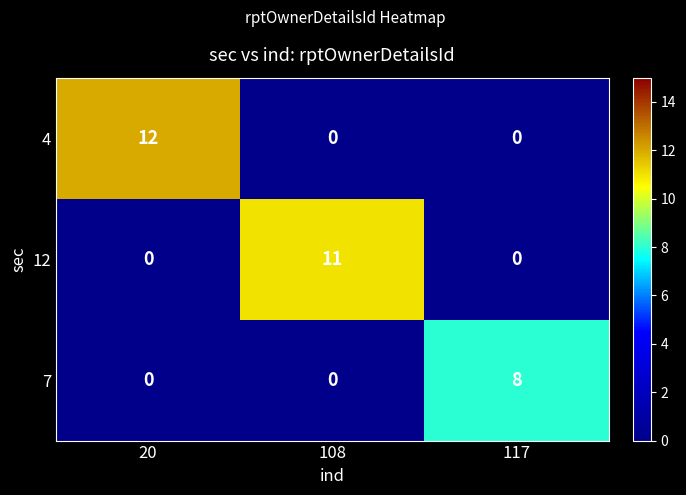

Between 108 and 117, which series saw the biggest shift?

12